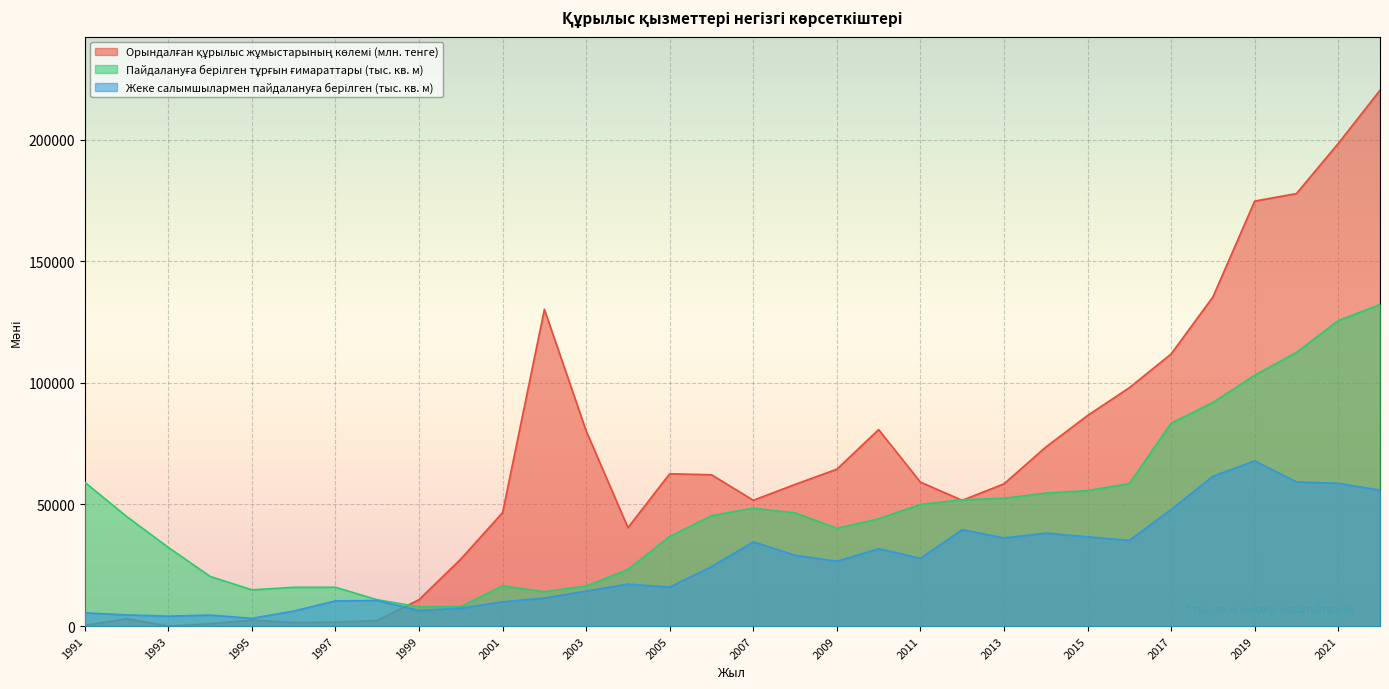

Which series has the largest total across all categories?

Орындалған құрылыс жұмыстарының көлемі (млн. тенге)